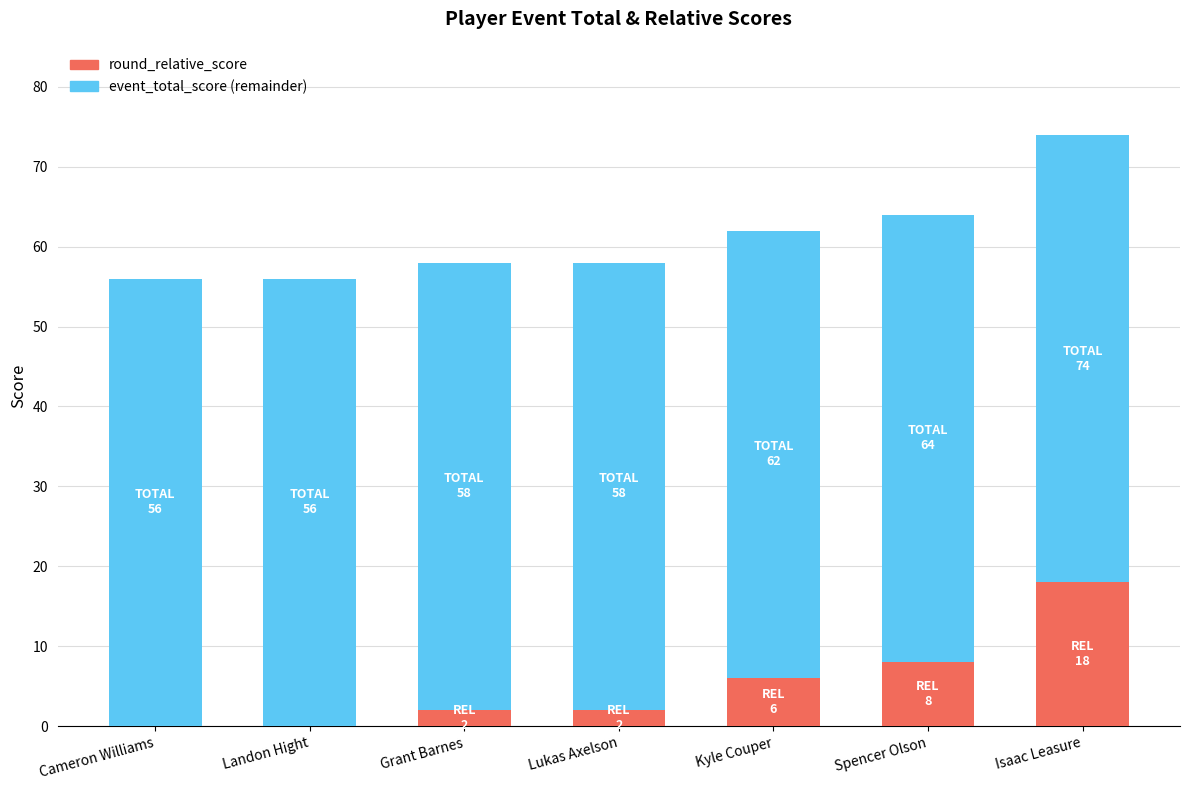

How many distinct data groups are displayed?

2